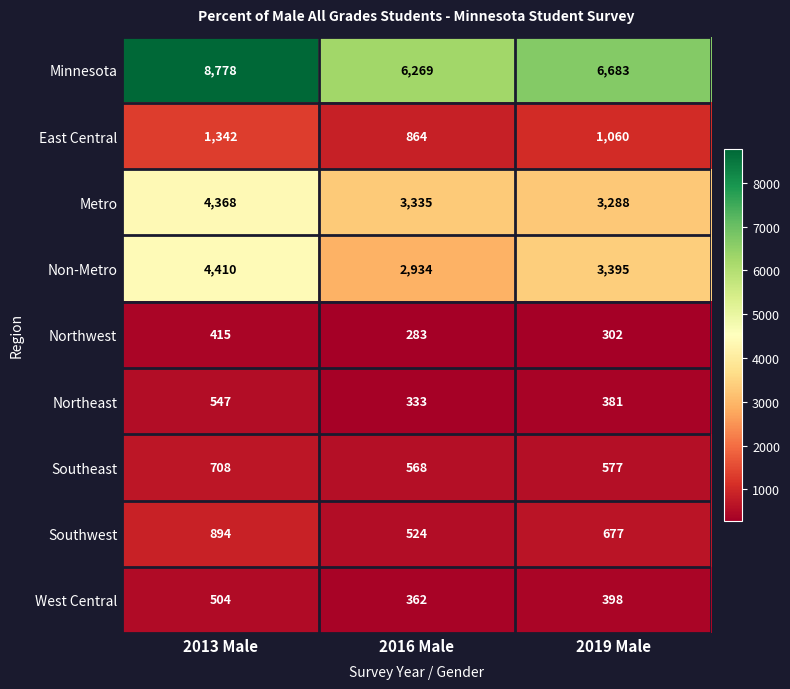

Is it true that Non-Metro equals 1488 at 2013 Male?

False